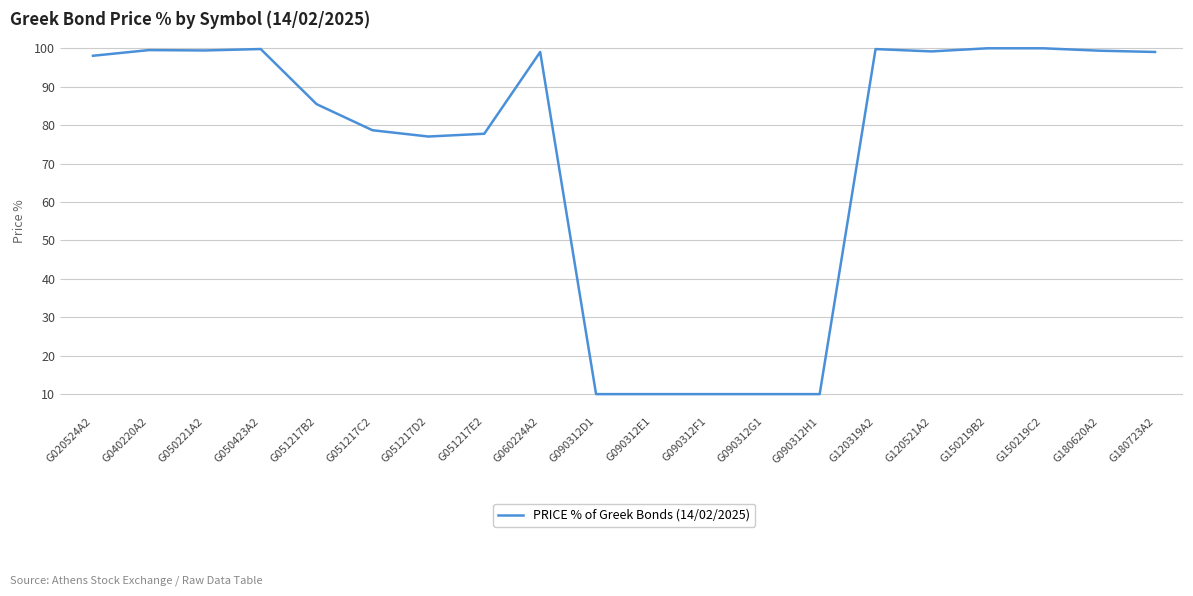

What is the smallest value displayed?

10.0